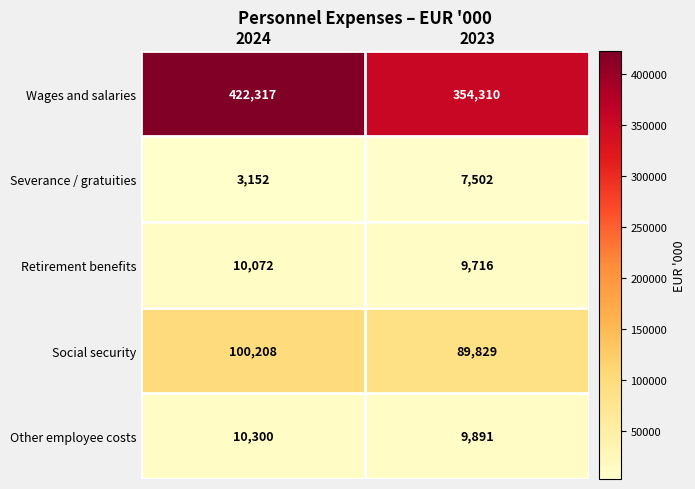

What is the minimum value for Wages and salaries?

354310